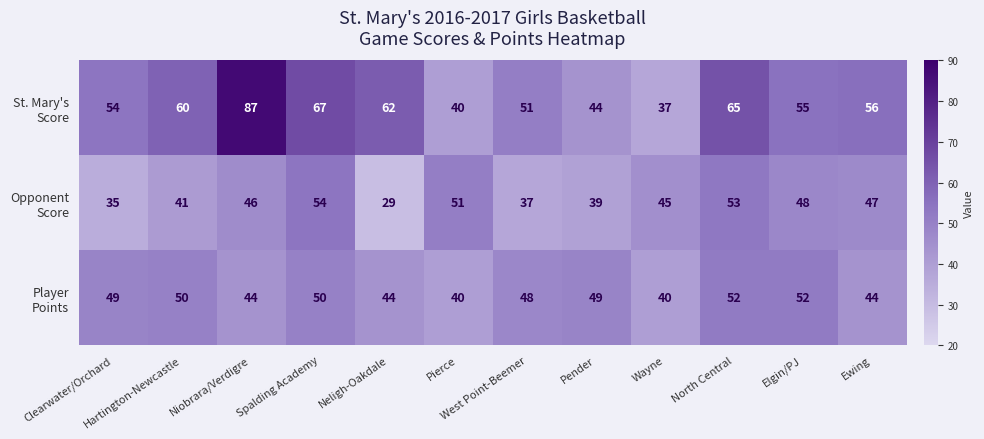

Which category has the highest value across all series?

Niobrara/Verdigre